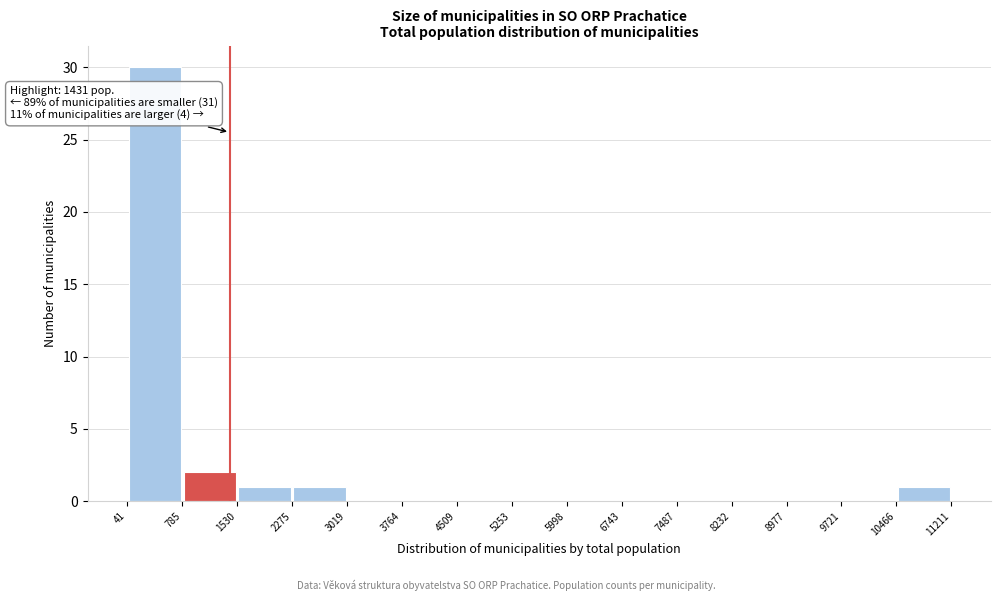

Over which range of the x-axis is the bar tallest?

41 to 785